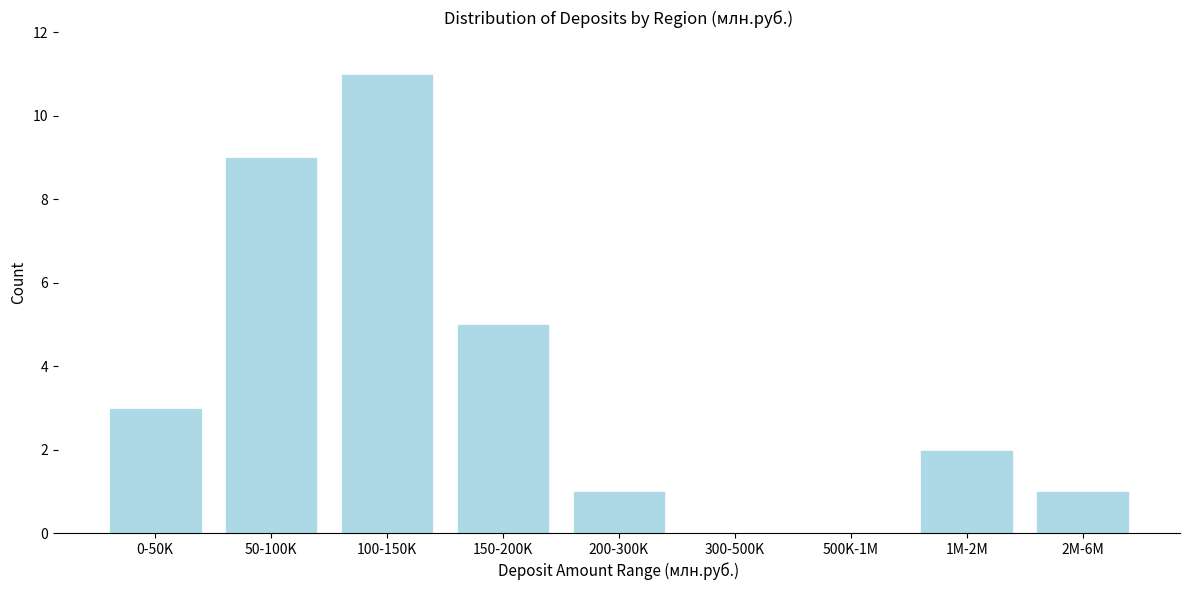

Reading left to right, what are all the values shown in this chart?

0-50K=3	50-100K=9	100-150K=11	150-200K=5	200-300K=1	300-500K=0	500K-1M=0	1M-2M=2	2M-6M=1